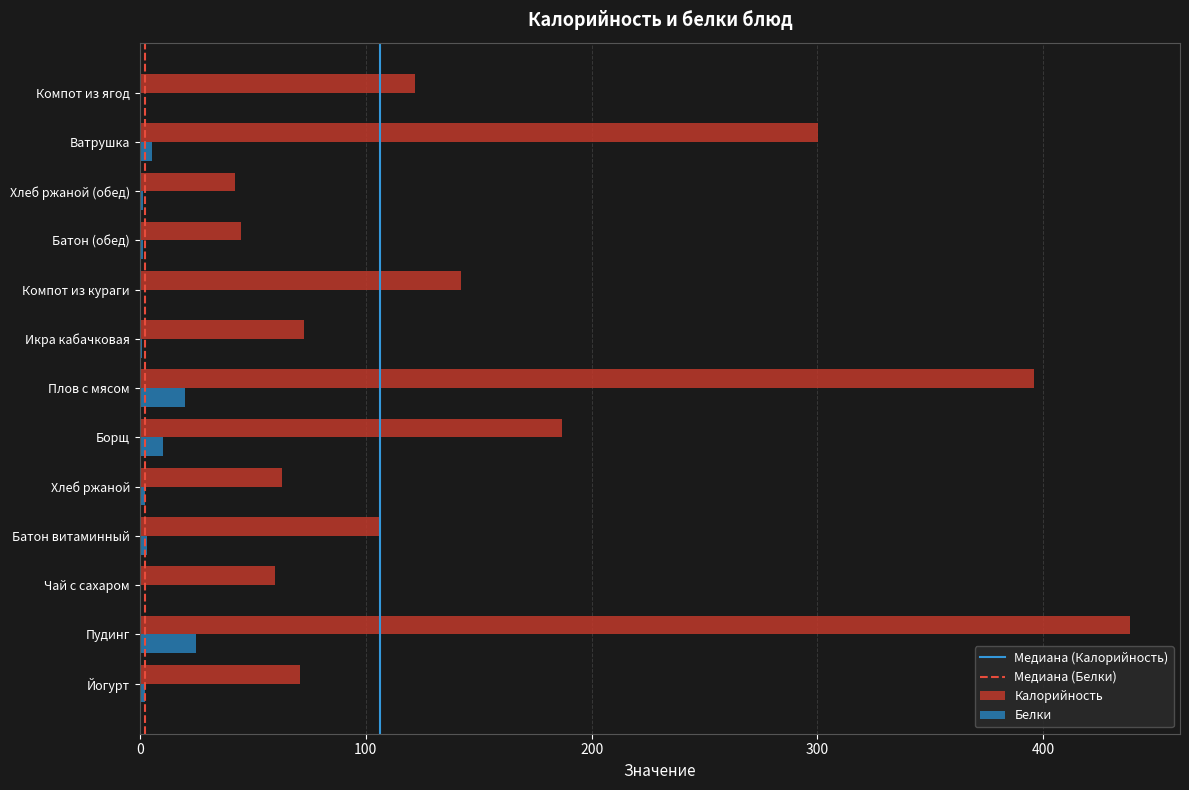

What is the sum of all Белки values?

72.7